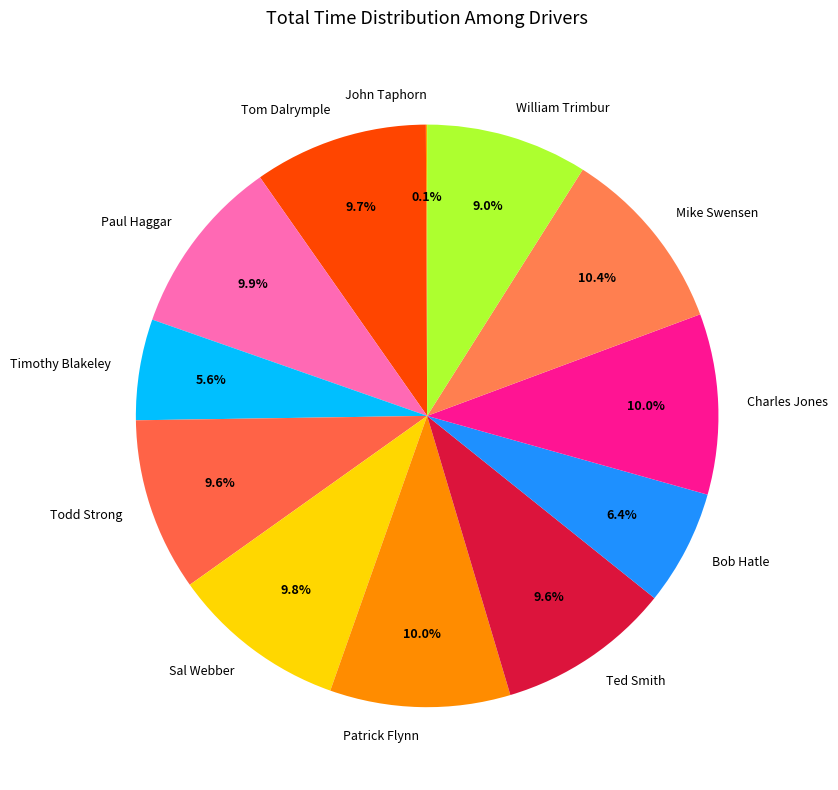

Is there a majority slice in this chart?

No